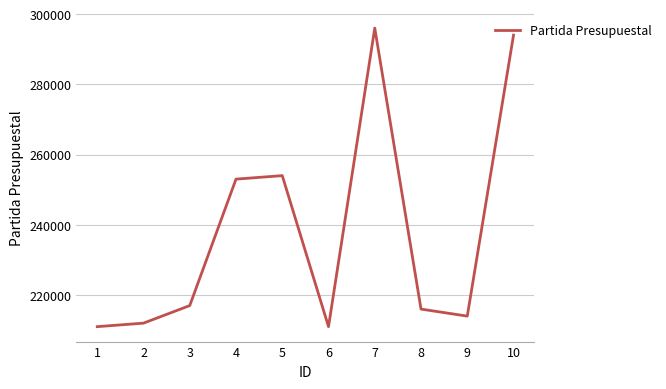

The chart shows a value of 253001 at 4. True or false?

True